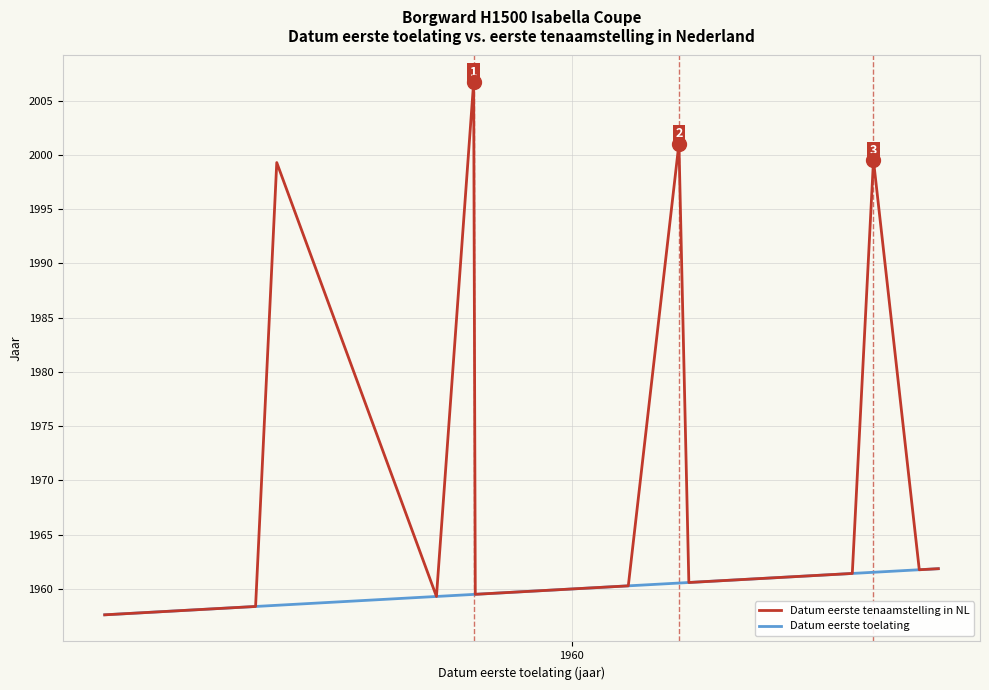

At how many categories does at least one series exceed 1978?

4